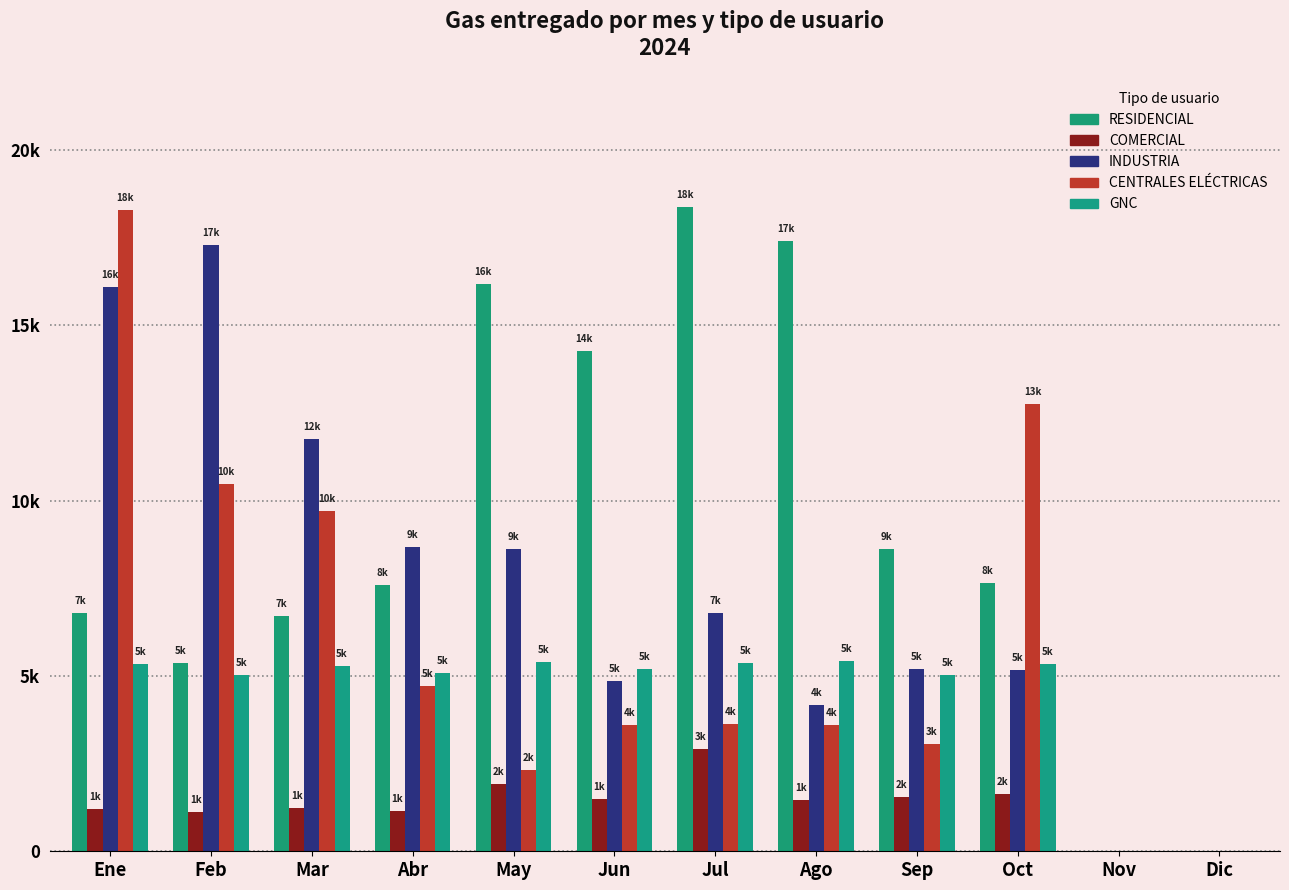

What are all the series names shown in the legend?

RESIDENCIAL, COMERCIAL, INDUSTRIA, CENTRALES ELÉCTRICAS, GNC